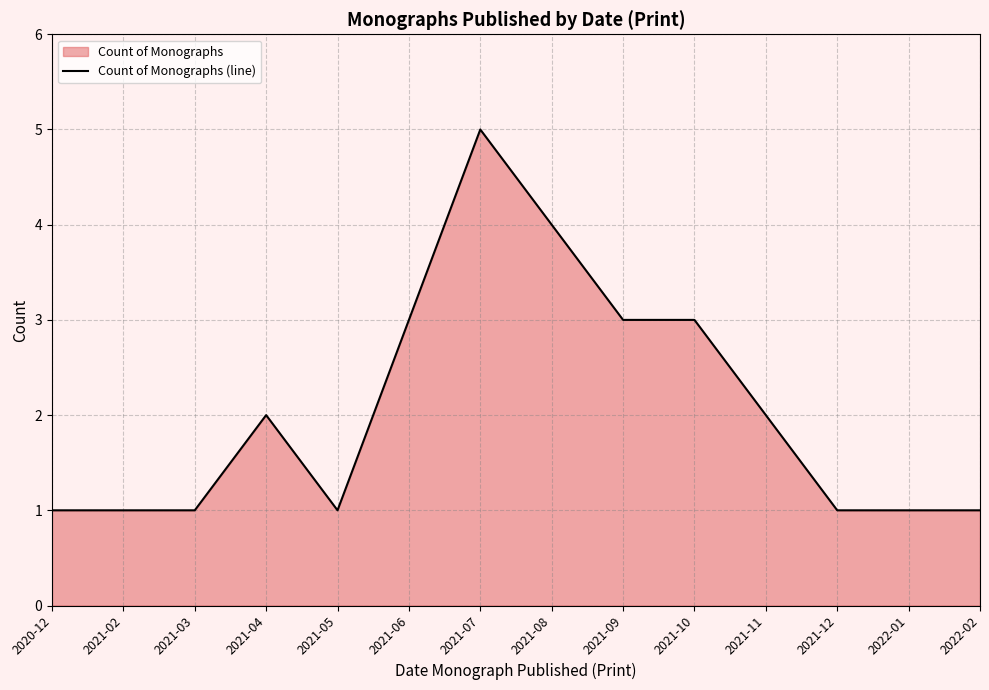

Reading left to right, what are all the values shown in this chart?

2020-12=1	2021-02=1	2021-03=1	2021-04=2	2021-05=1	2021-06=3	2021-07=5	2021-08=4	2021-09=3	2021-10=3	2021-11=2	2021-12=1	2022-01=1	2022-02=1